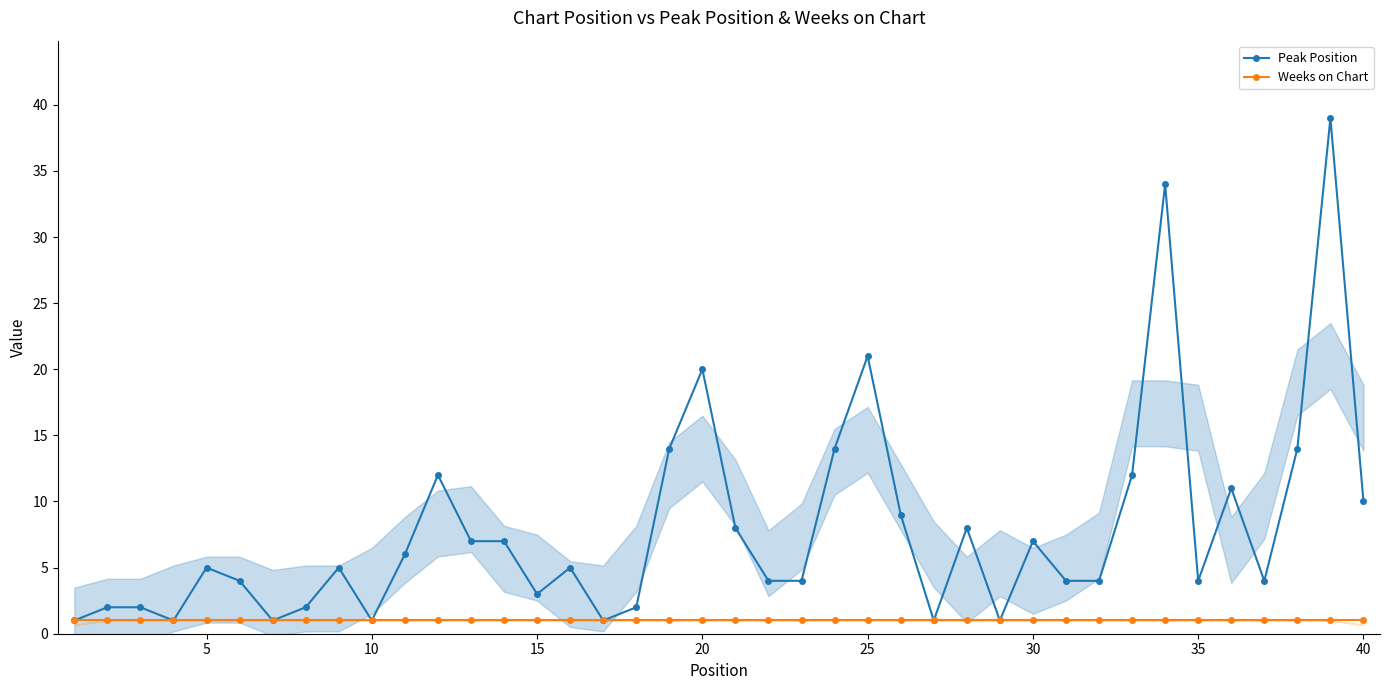

What is the difference between the maximum and minimum values in the Peak Position series?

38